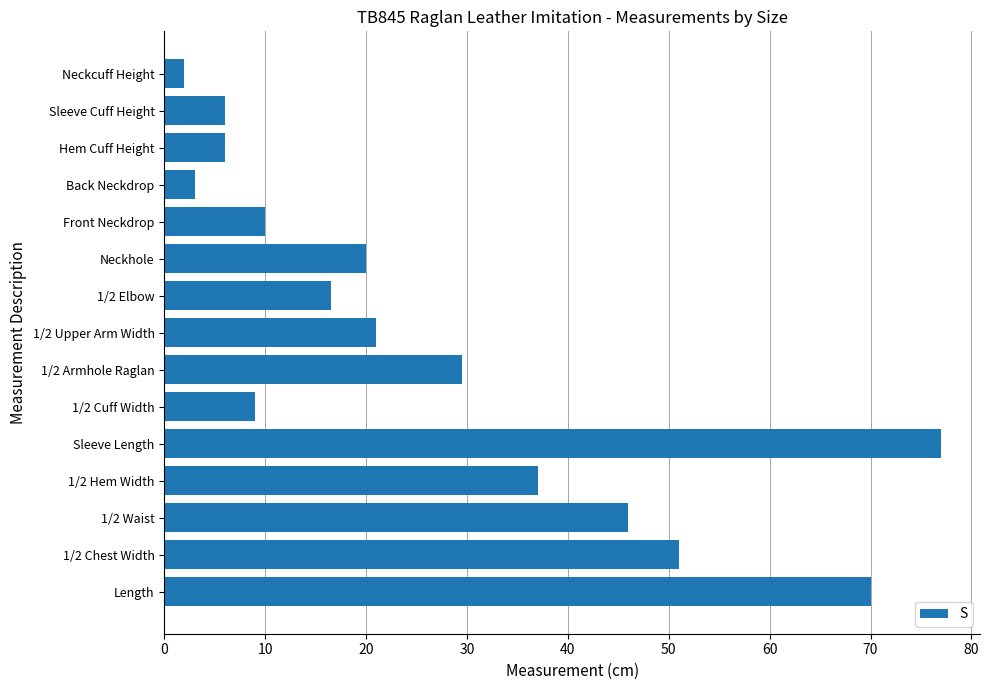

How many data points does each series have?

15